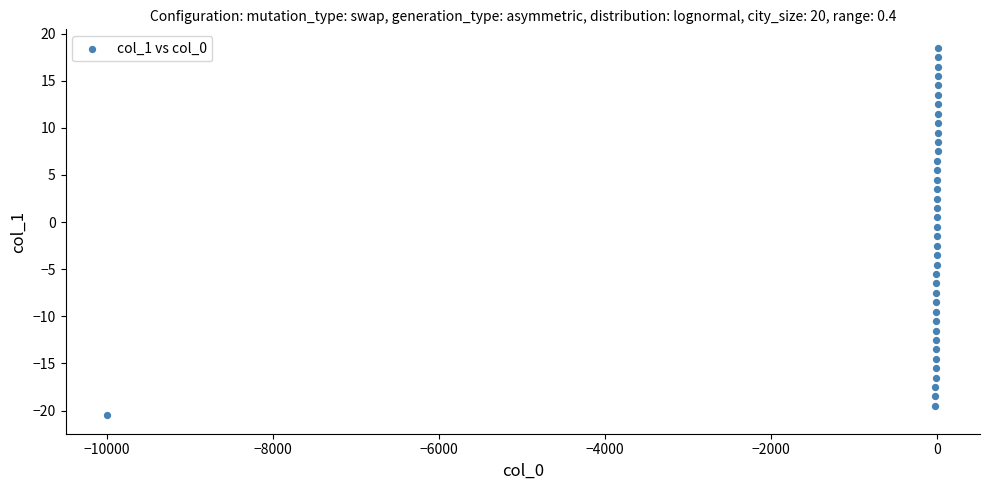

What is the range of X values (max minus min)?

10017.0